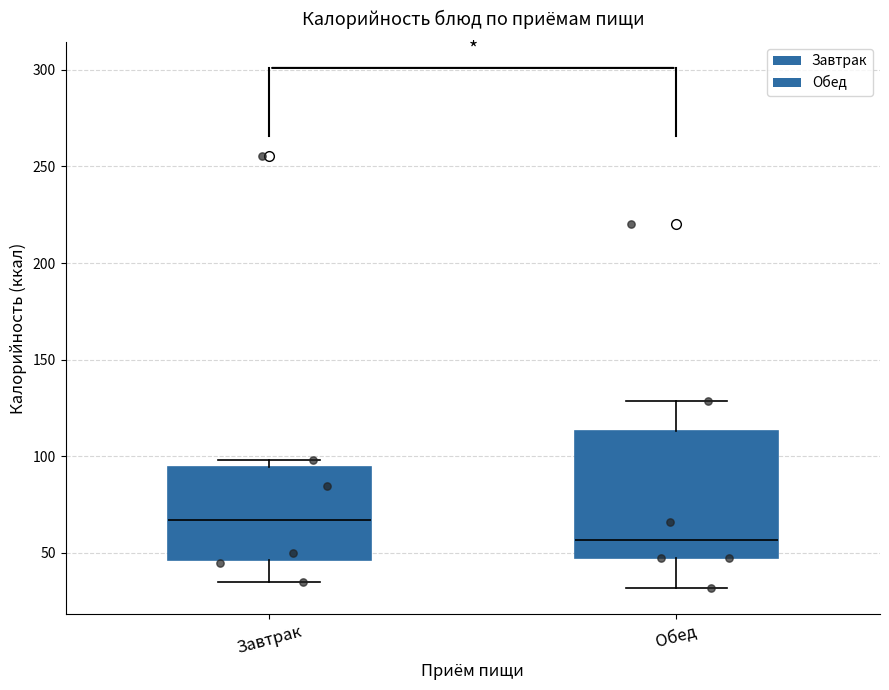

Reading left to right, transcribe this box plot: for each box, give where its median line is, the range the box spans, and where its two whiskers end, as read against the y-axis. The values are not printed on the chart, so give them approximately, as read against the axis.

Завтрак: median 65, box 45 to 95, whiskers 35 to 100
Обед: median 55, box 45 to 115, whiskers 30 to 130